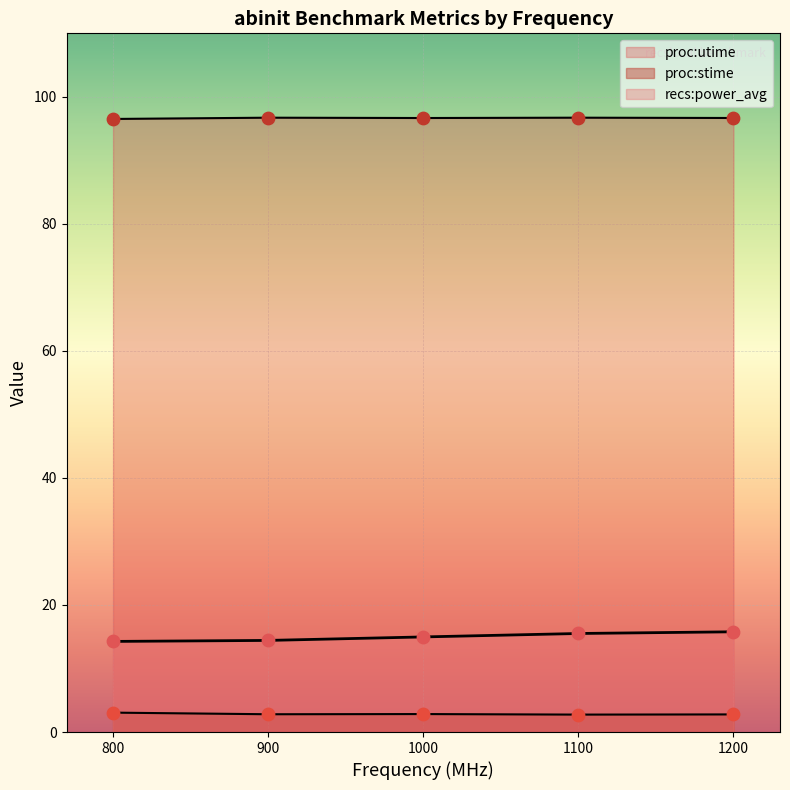

Which series has the largest total across all categories?

proc:utime